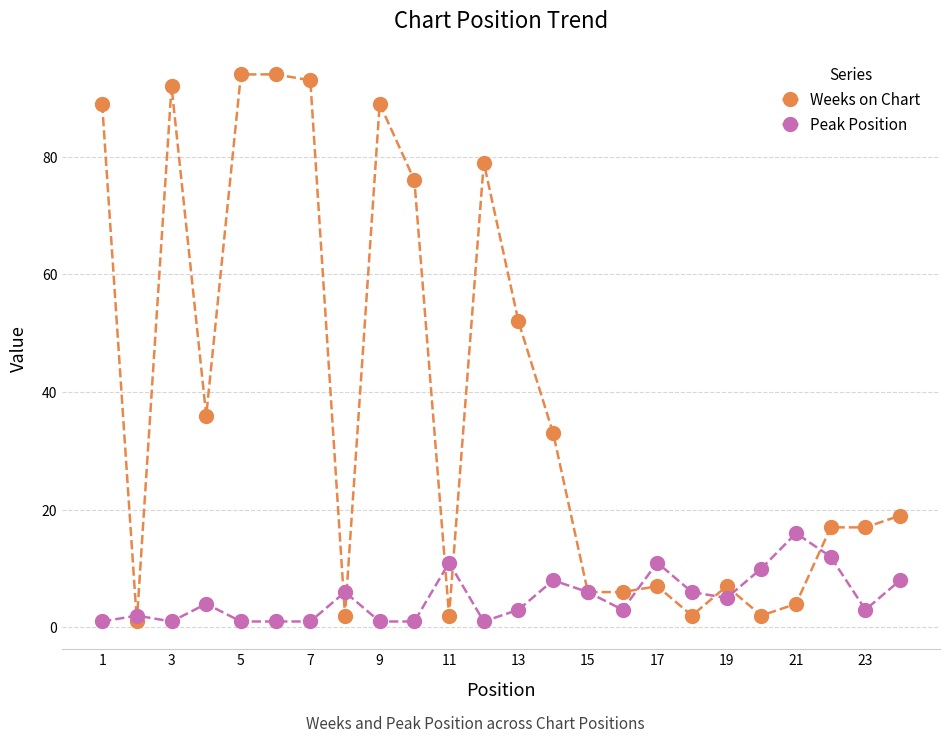

Rank the series by their maximum value, from highest to lowest.

Weeks on Chart, Peak Position